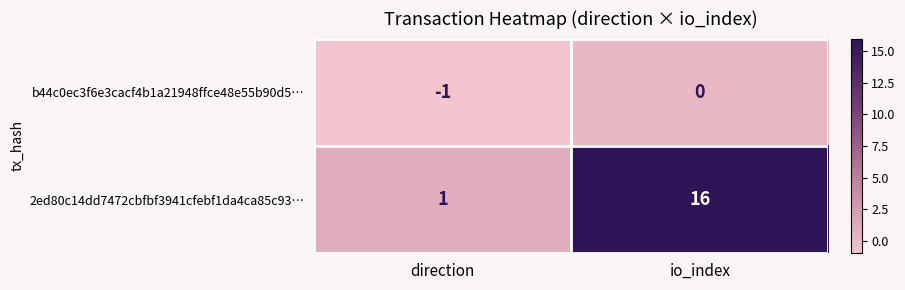

The value of 2ed80c14dd7472cbfbf3941cfebf1da4ca85c93… at io_index is 7. True or false?

False